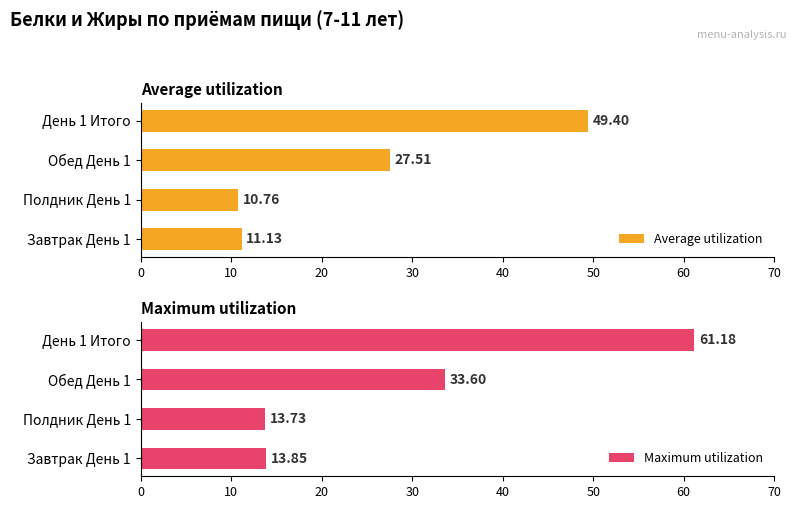

Rank the series by their maximum value, from lowest to highest.

Average utilization, Maximum utilization